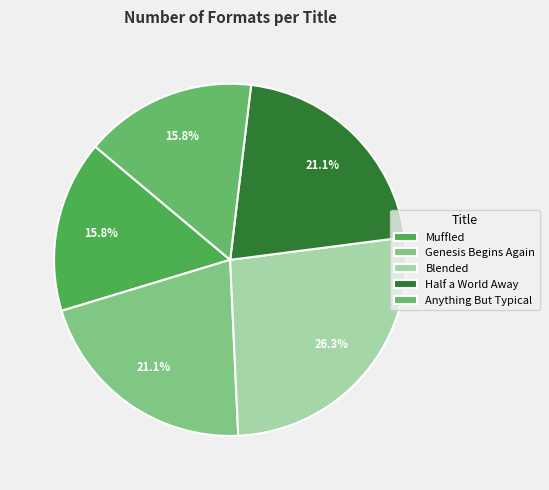

To the nearest percent, what portion does Muffled represent?

16%